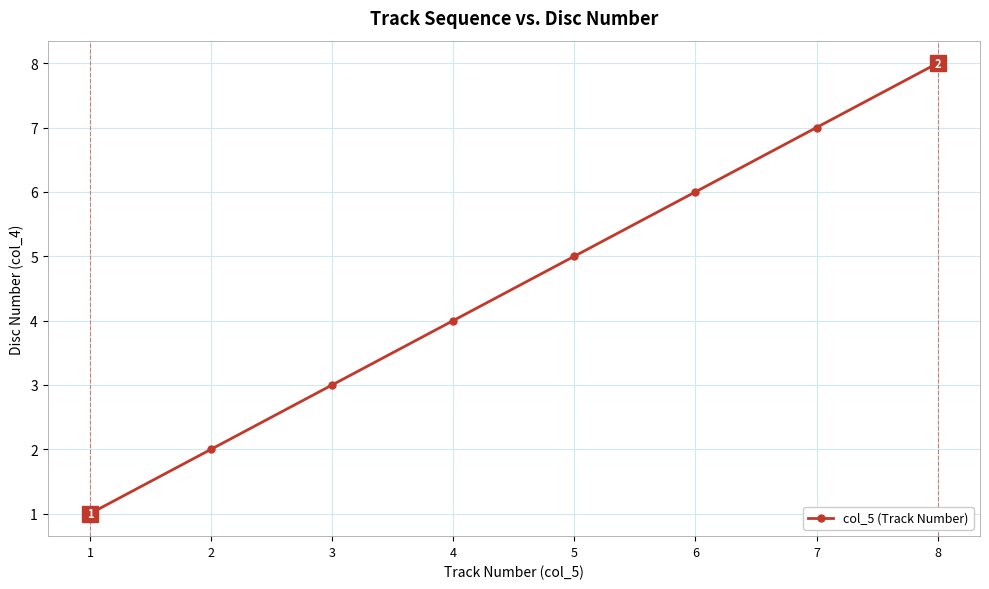

Reading left to right, what are all the values shown in this chart?

1=1	2=2	3=3	4=4	5=5	6=6	7=7	8=8